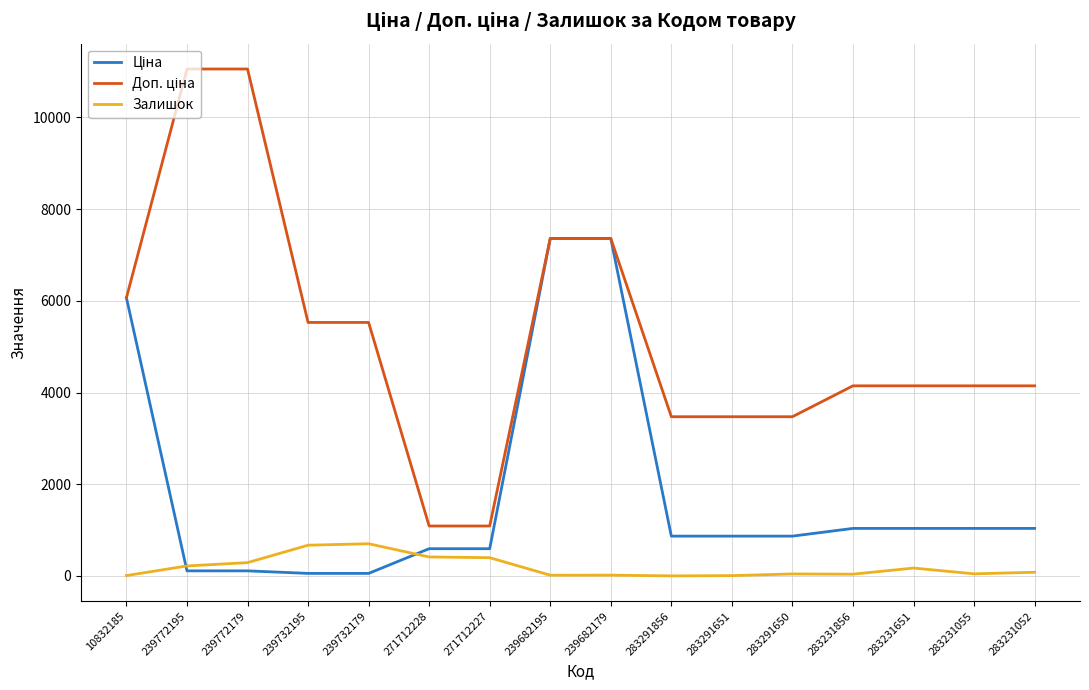

What is the maximum value shown in the chart?

11055.0